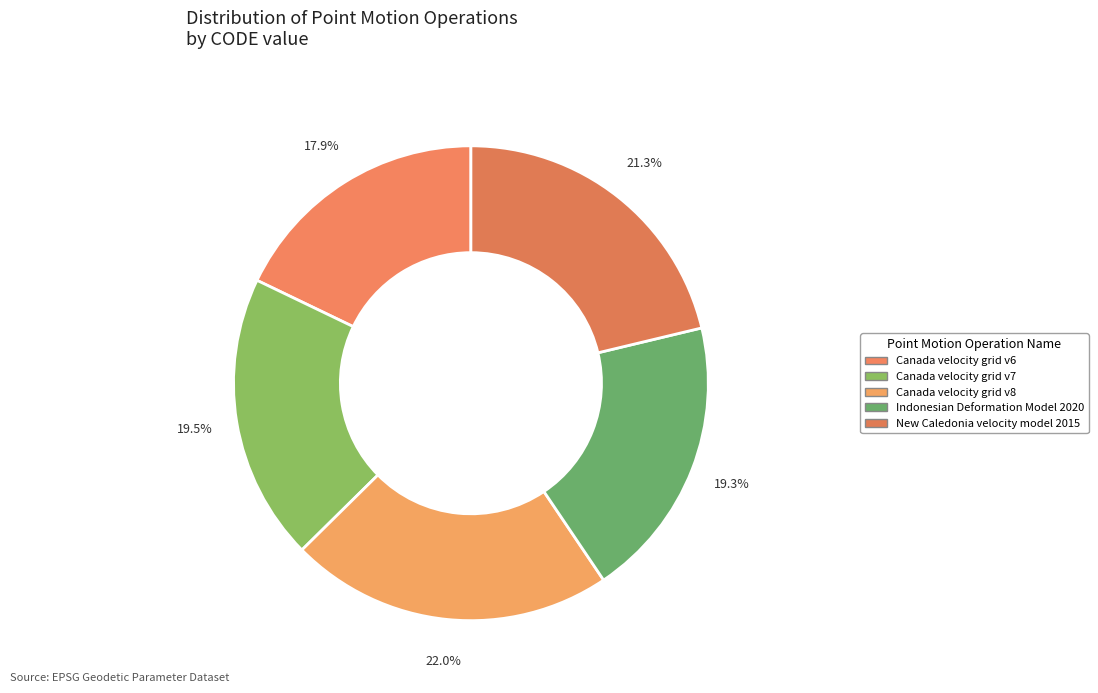

What is the ratio of the value at New Caledonia velocity model 2015 to the value at Indonesian Deformation Model 2020?

1.1